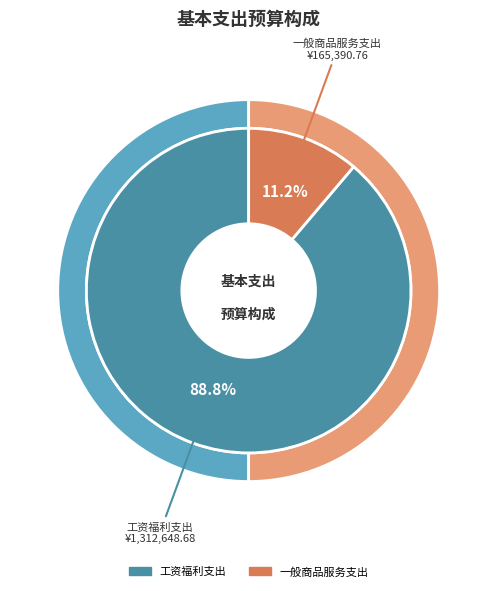

The 一般商品服务支出 slice represents 11% of the pie. True or false?

True